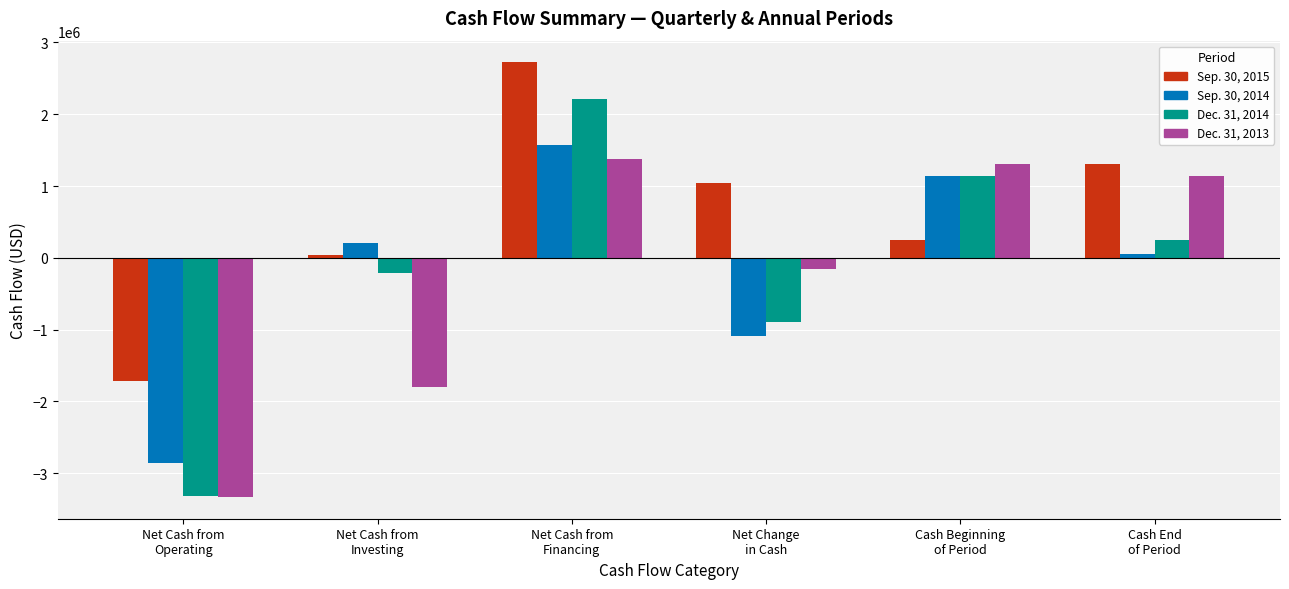

What is the difference between the second highest and minimum values in the Dec. 31, 2014 series?

4464594